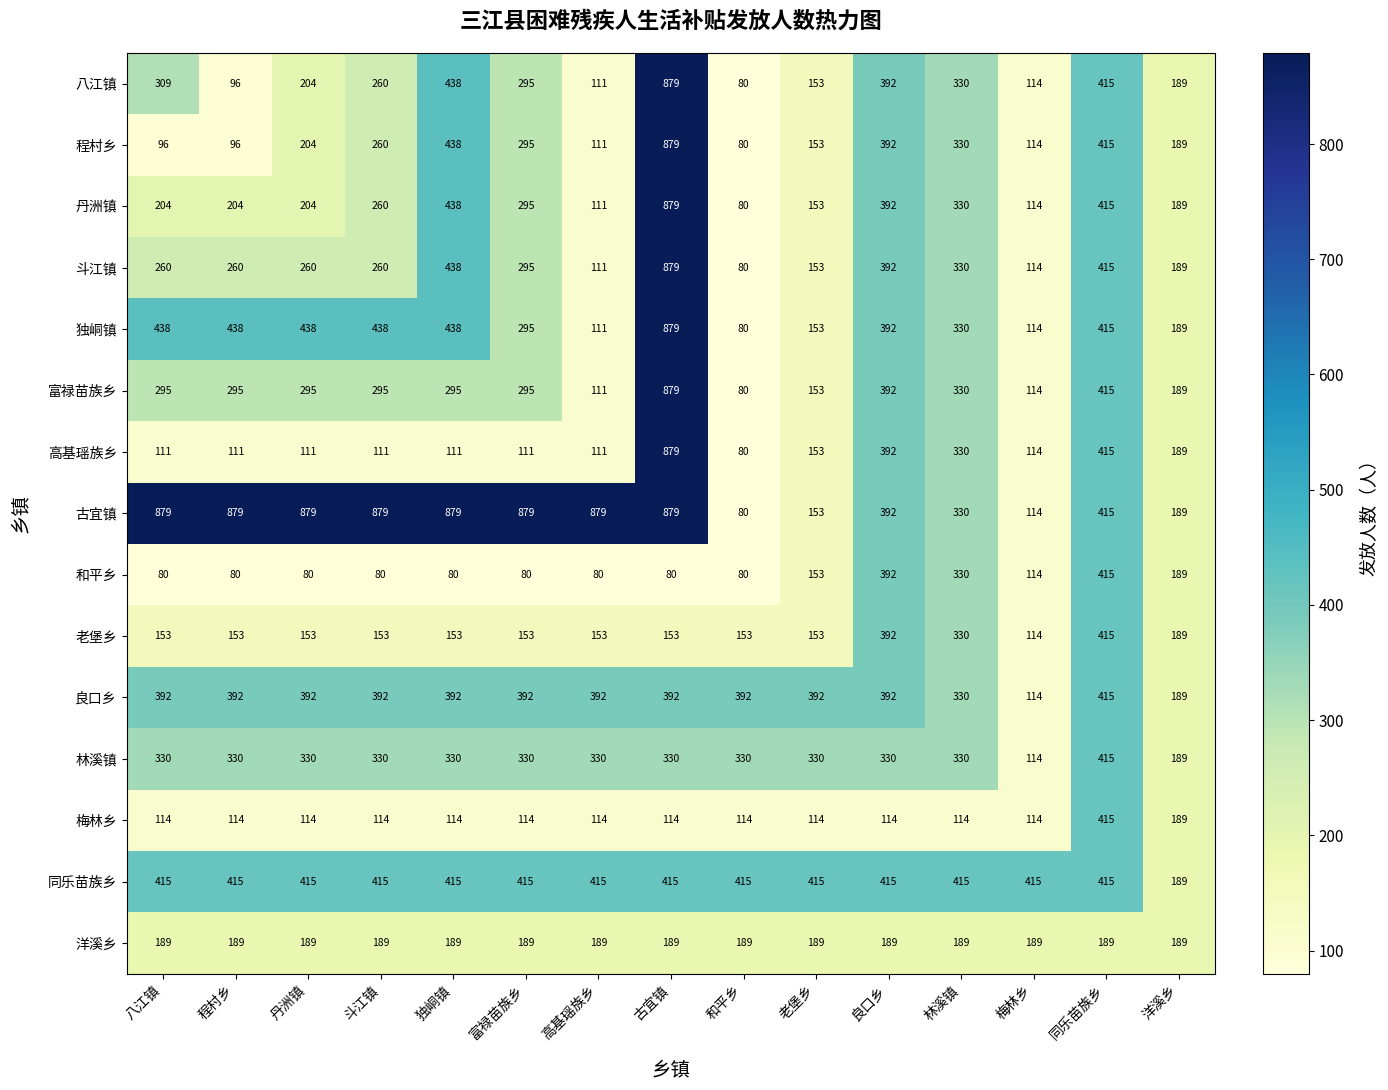

What is the total value across all series at 八江镇?

4265